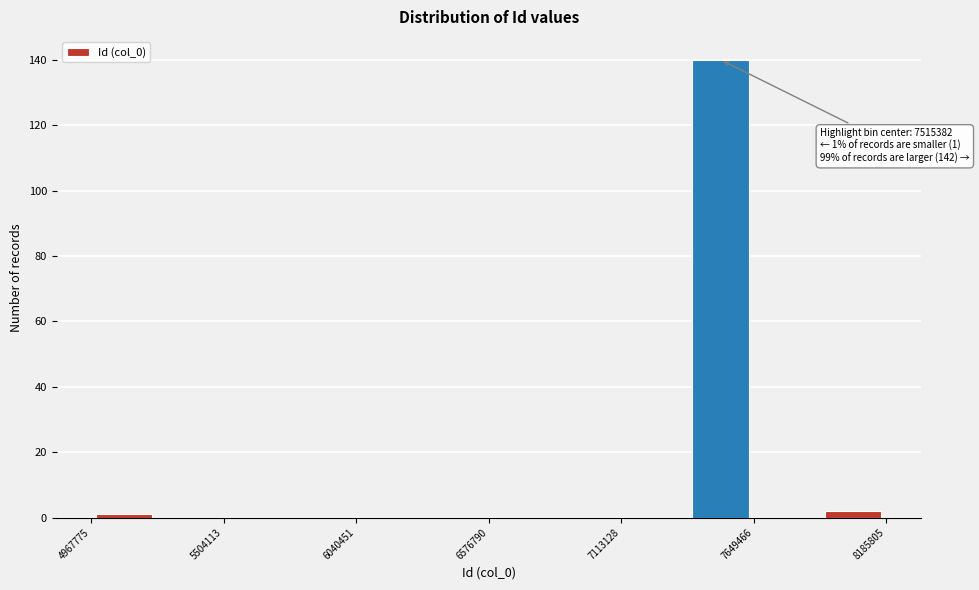

Around what value on the x-axis is the tallest bar? Give the approximate position of its centre, as read against the axis.

7500000